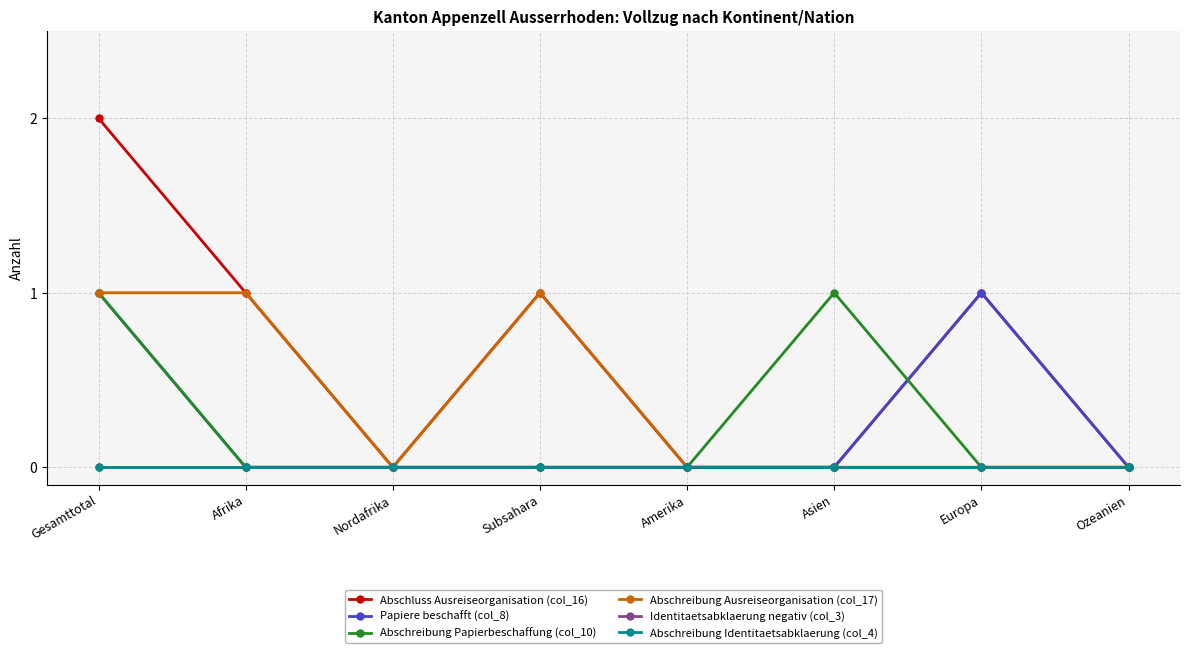

List the series in order of their peak value, highest first.

Abschluss Ausreiseorganisation (col_16), Papiere beschafft (col_8), Abschreibung Papierbeschaffung (col_10), Abschreibung Ausreiseorganisation (col_17), Identitaetsabklaerung negativ (col_3), Abschreibung Identitaetsabklaerung (col_4)